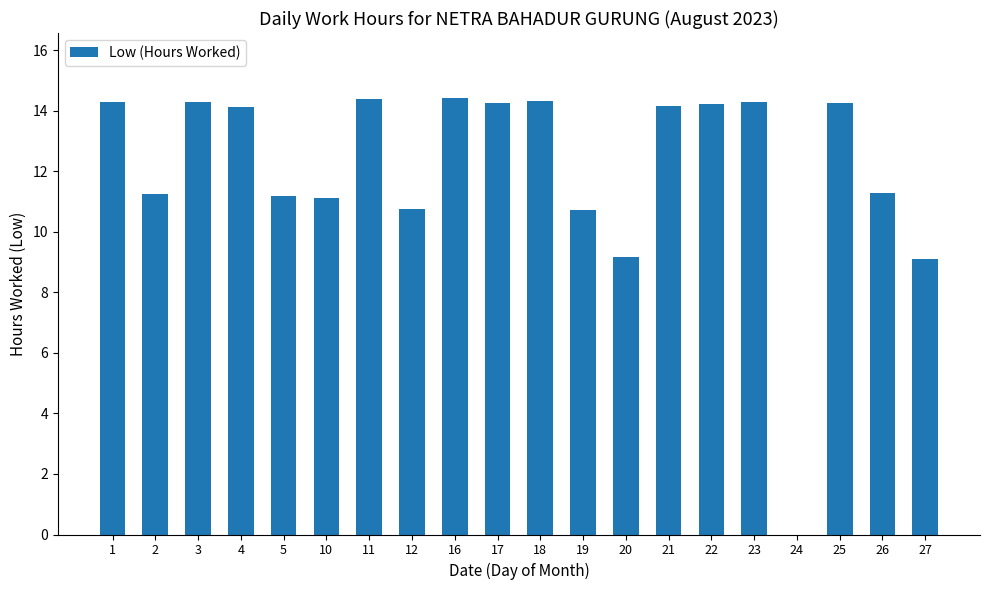

What is the ratio of the value at 3 to the value at 20?

1.6